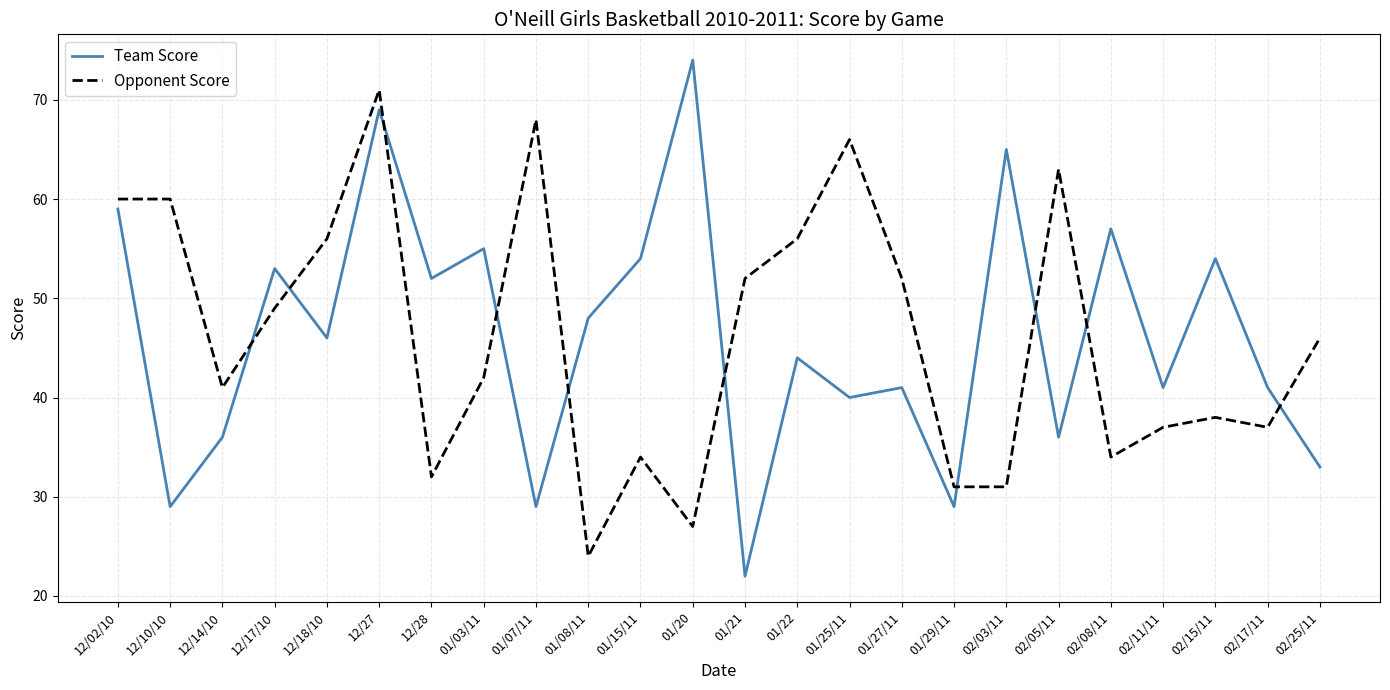

True or false: Team Score has more than 2 interior local peaks.

True